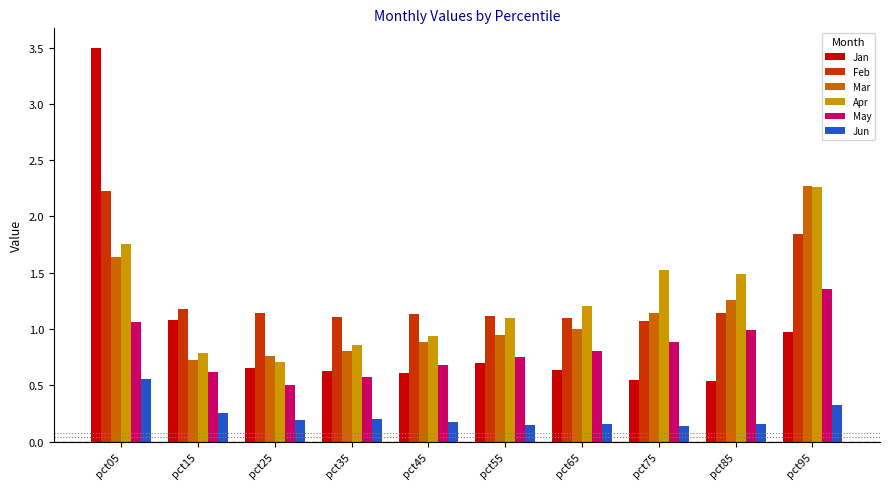

The value of May at pct05 is 0.7. True or false?

False